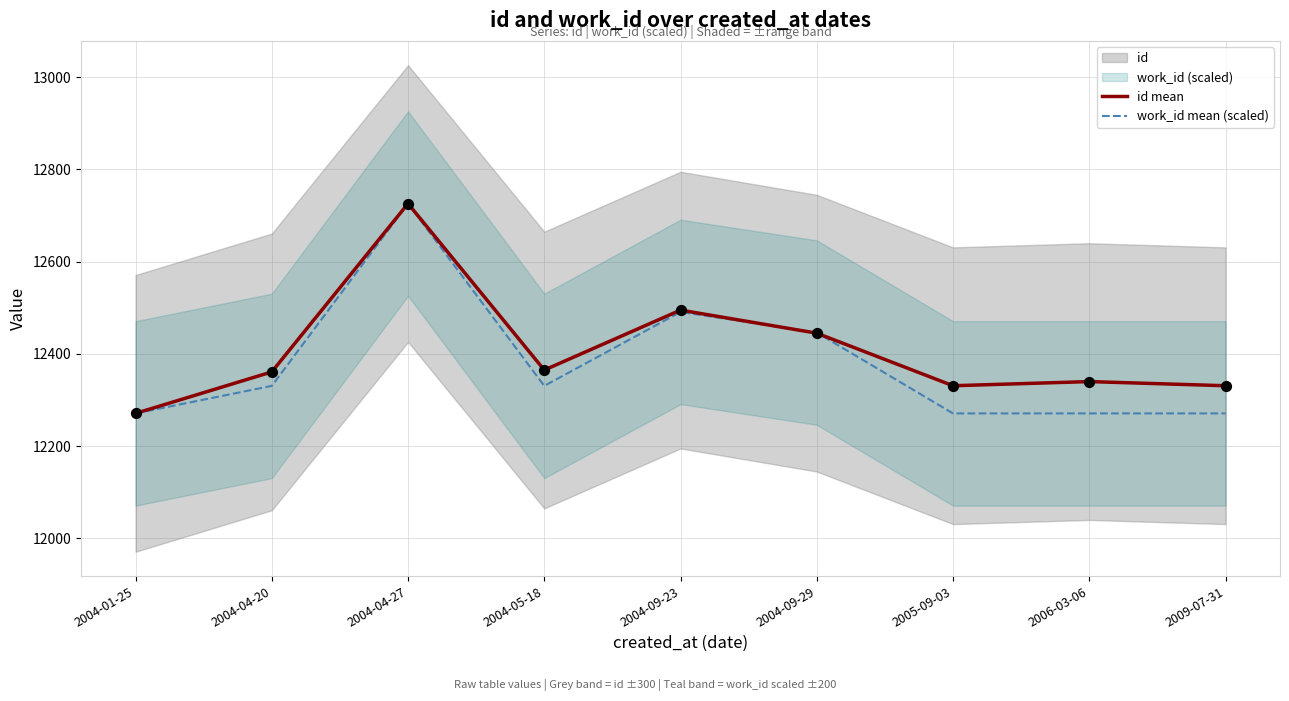

Is the value of id mean at 2004-09-29 greater than the value of work_id mean (scaled) at 2004-01-25?

Yes